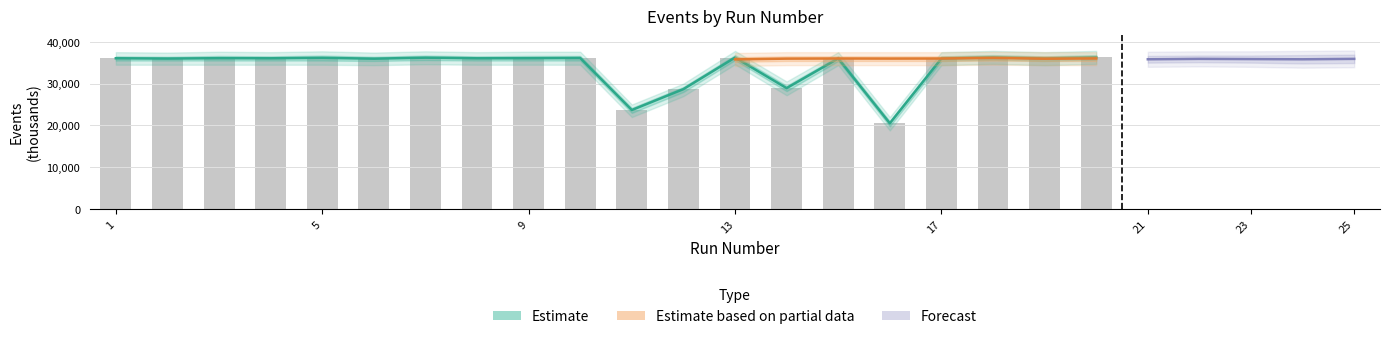

What is the maximum value for NumHitEvents?

36.3